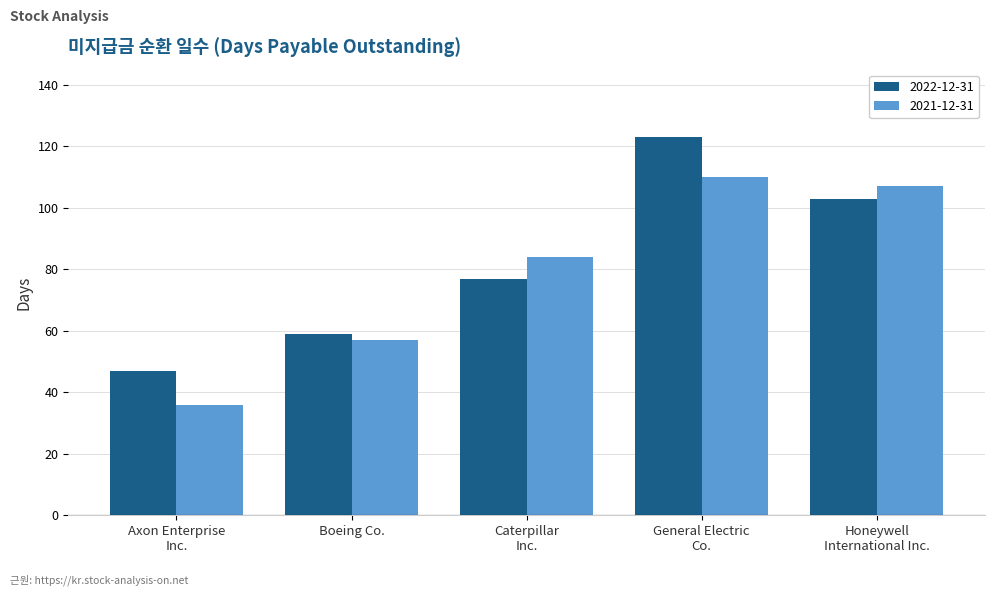

Rank the series by their maximum value, from lowest to highest.

2021-12-31, 2022-12-31